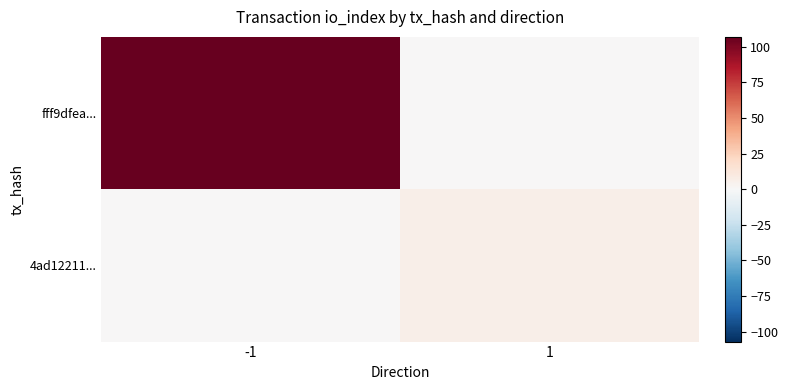

Which series has the largest range (max minus min)?

fff9dfea...